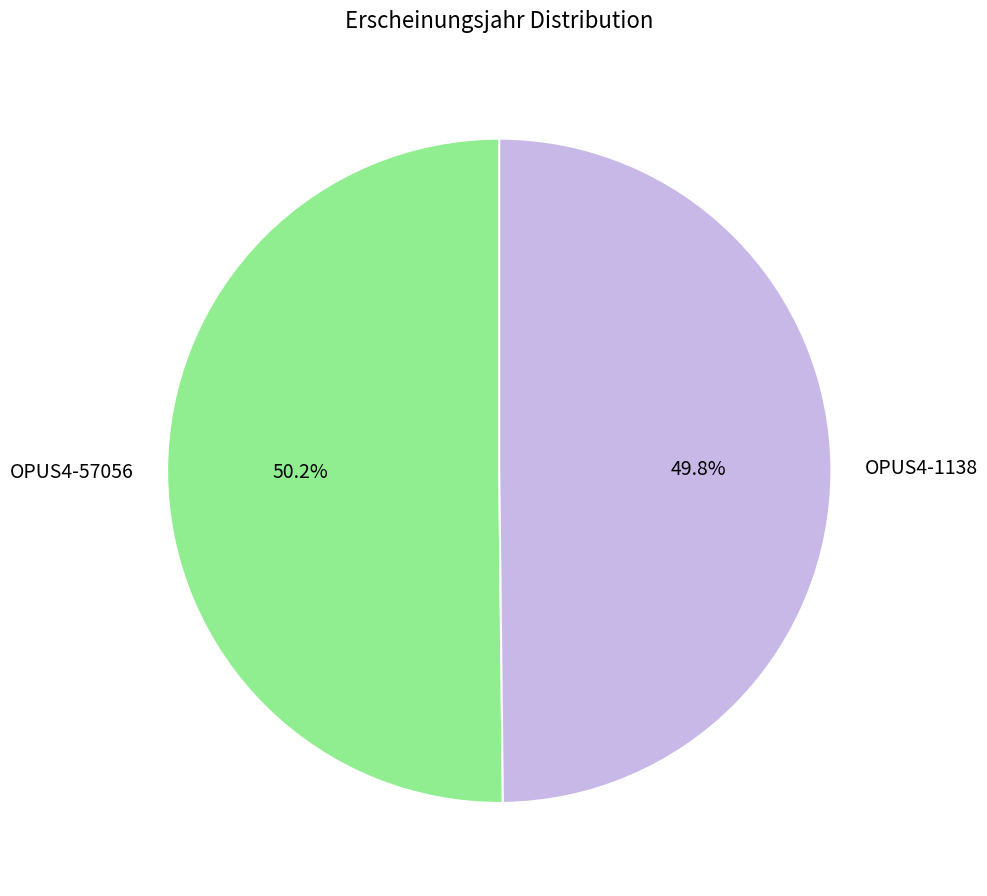

To the nearest percent, what percentage of the pie is OPUS4-1138?

50%